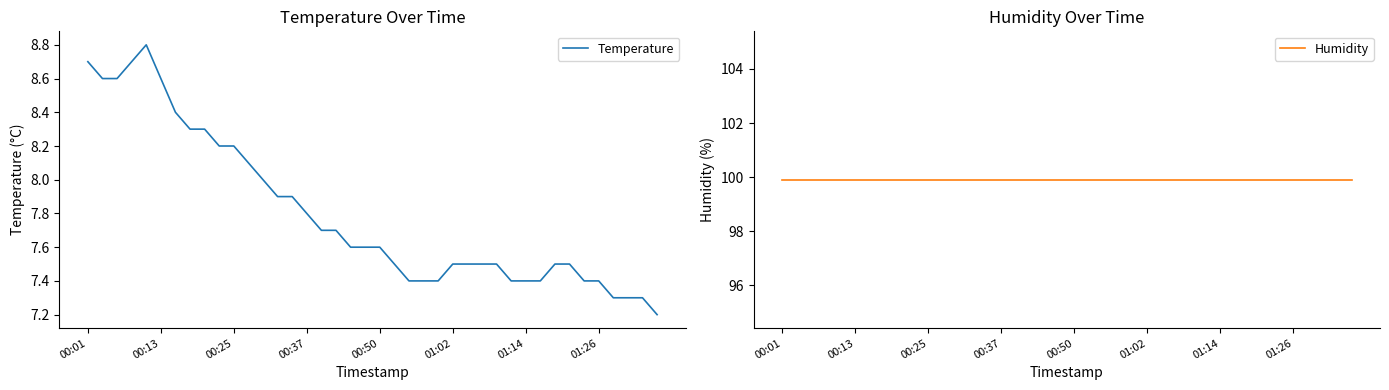

At which category does the chart reach its minimum across all series?

39